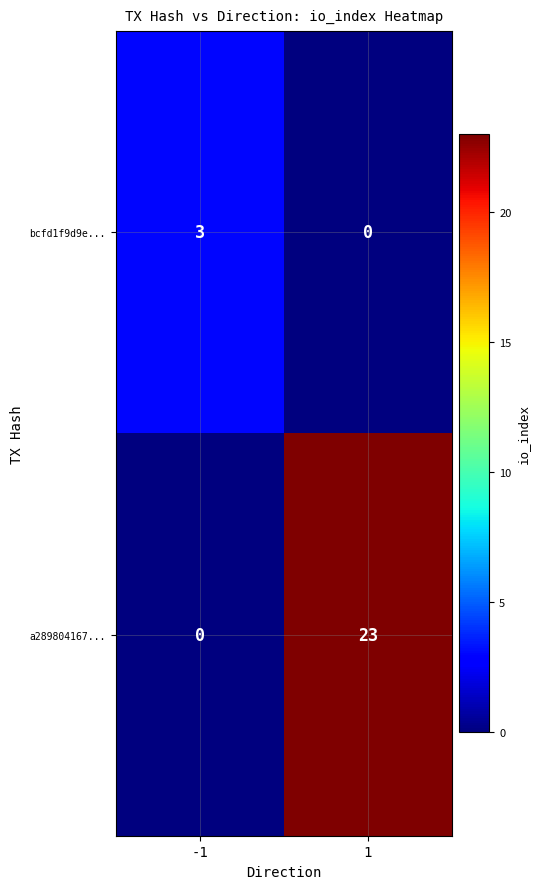

Which series has the largest total across all categories?

a289804167...